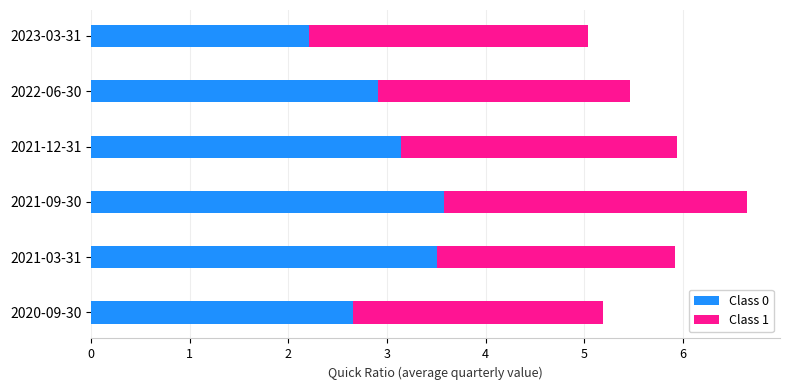

What is the difference between the Class 0 values at 2020-09-30 and 2023-03-31?

0.4